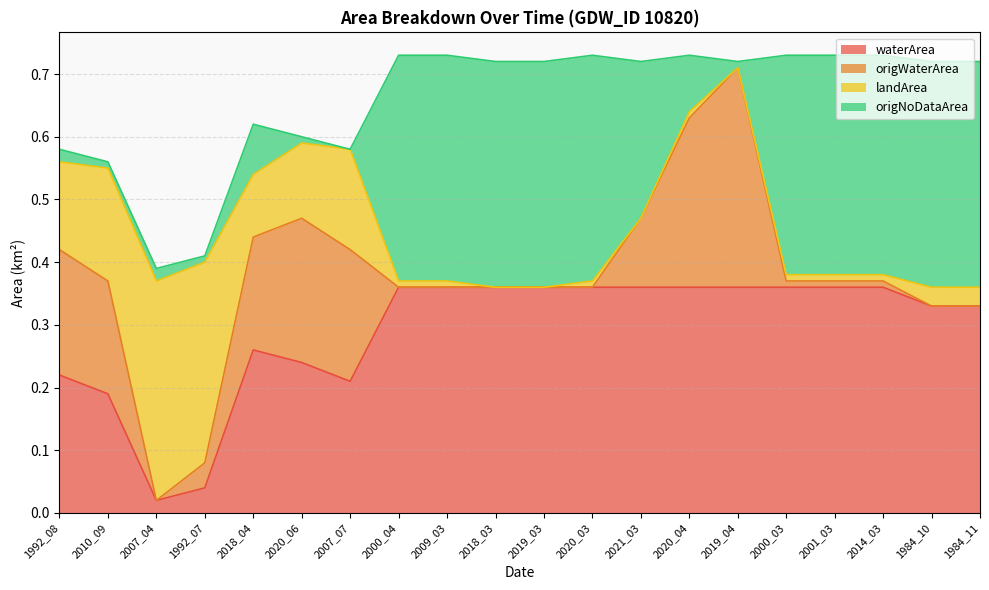

What are all the series names shown in the legend?

waterArea, origWaterArea, landArea, origNoDataArea